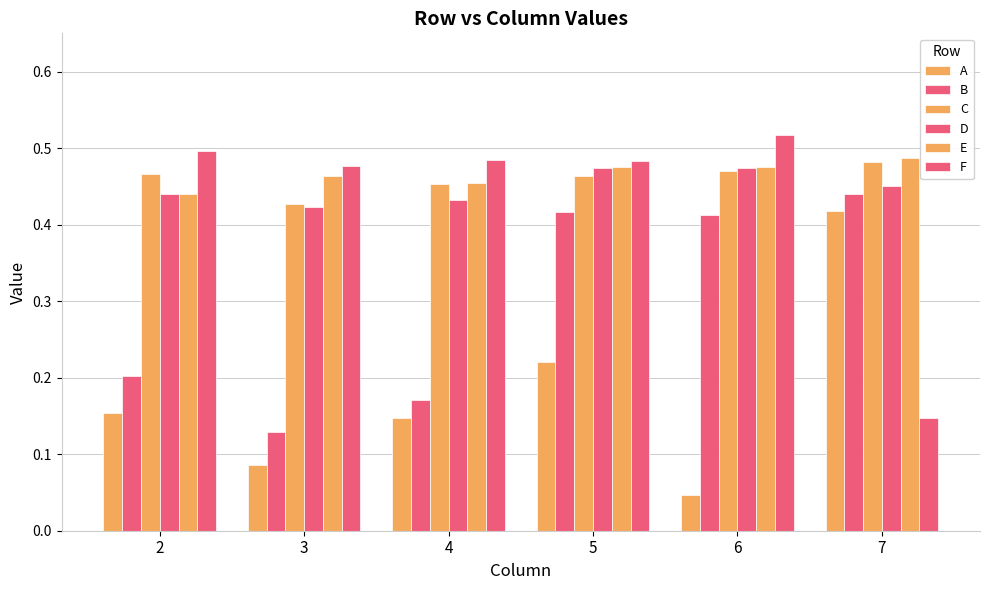

Which series has the widest spread of values?

A